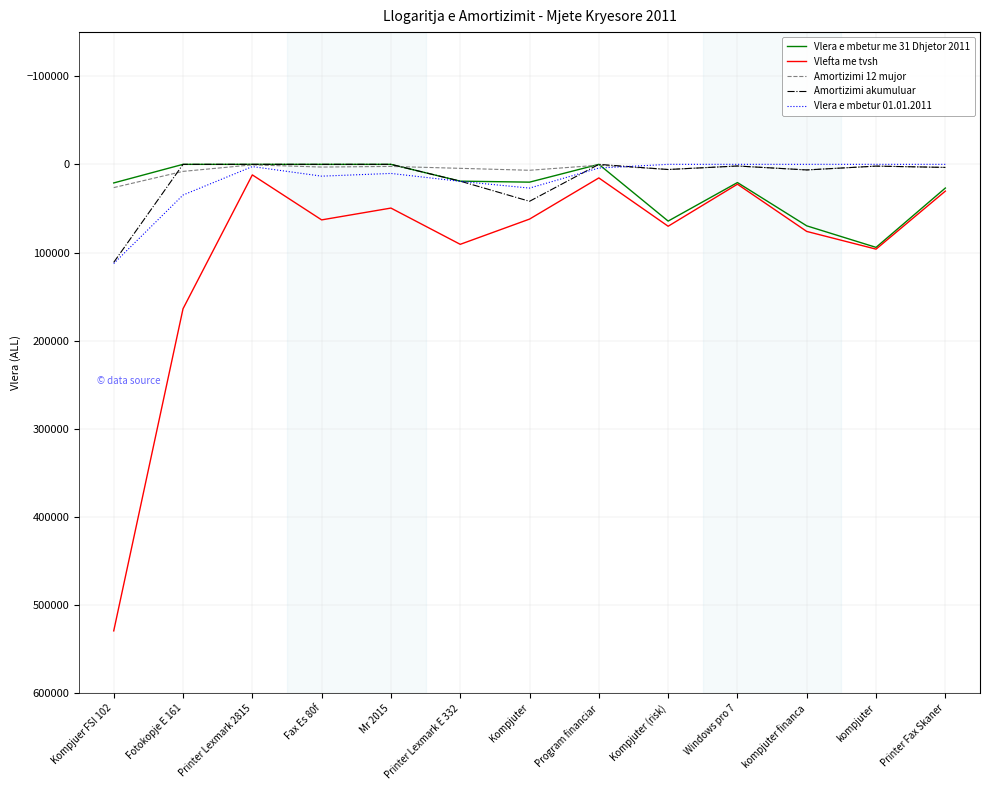

True or false: Amortizimi akumuluar and Amortizimi 12 mujor intersect in this chart.

True